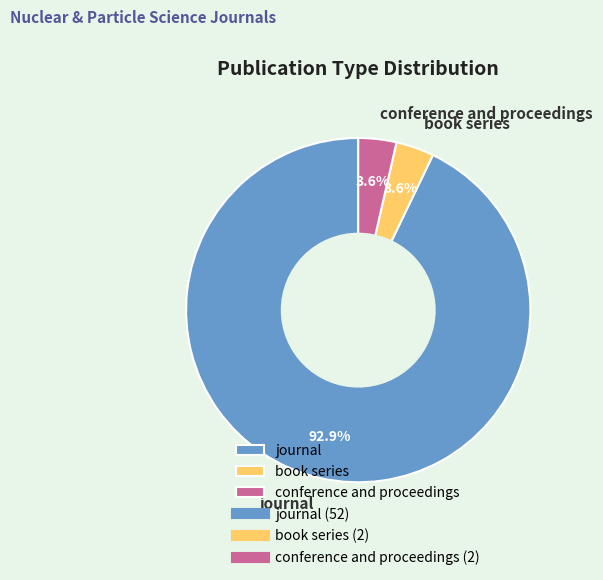

What percentage is NOT represented by conference and proceedings?

96.4%